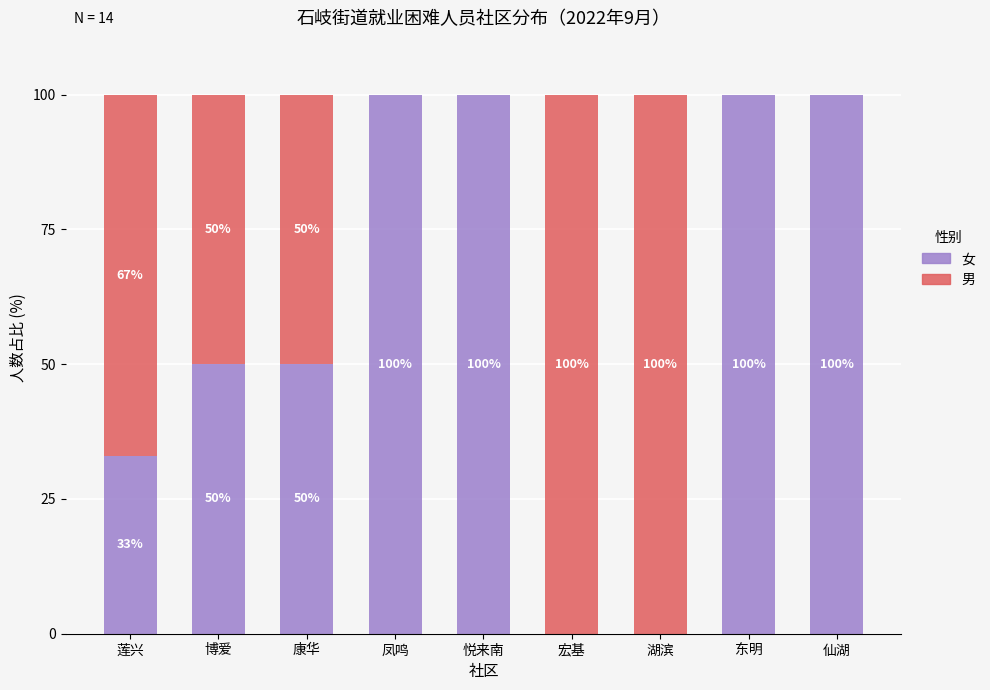

True or false: 女 has a value of 42 at 湖滨.

False